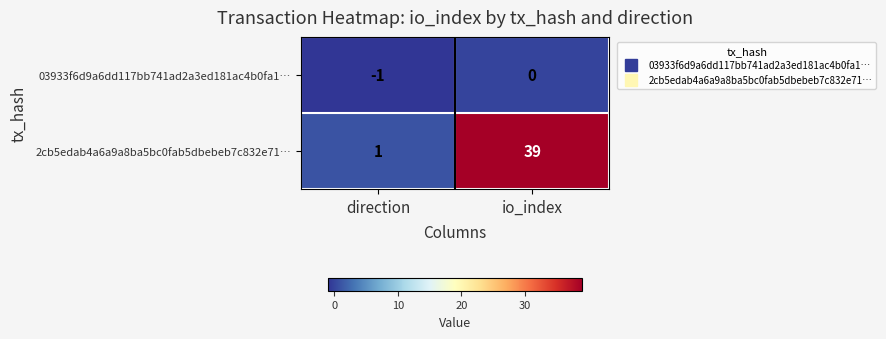

What is the difference between the maximum and minimum values in the 2cb5edab4a6a9a8ba5bc0fab5dbebeb7c832e71… series?

38